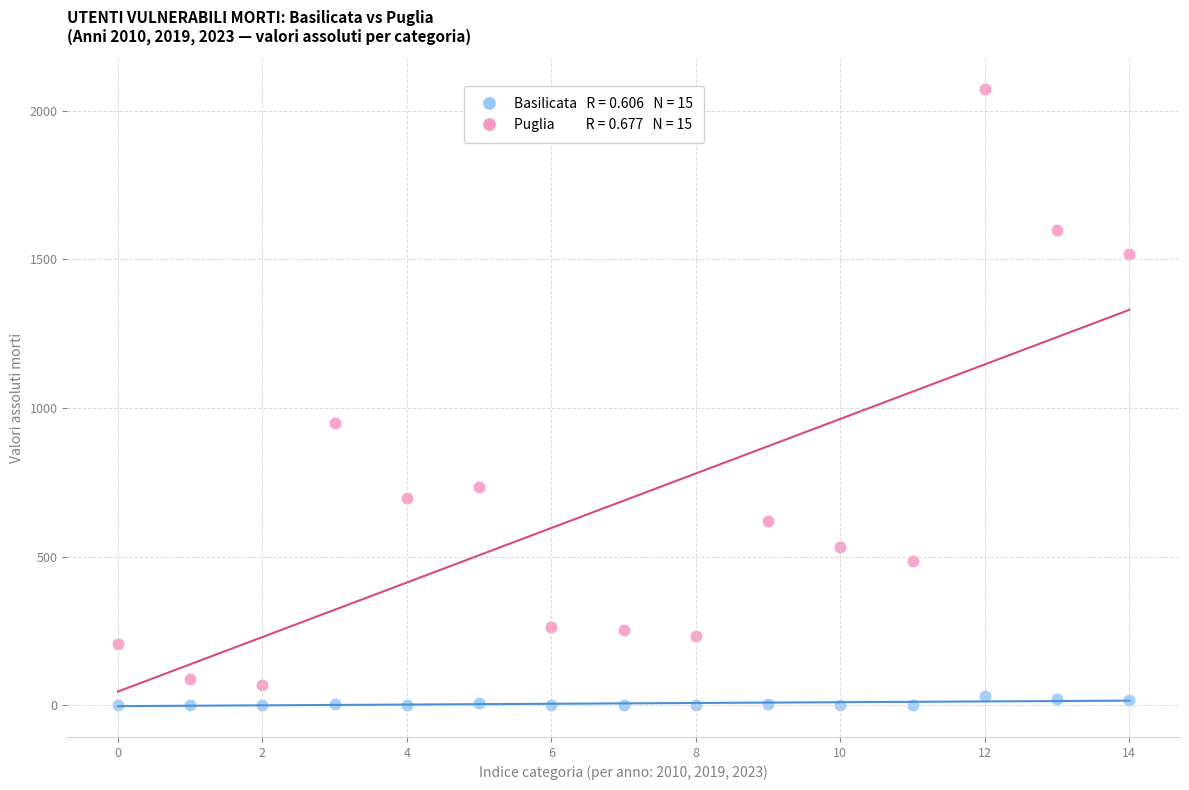

Across all series, what Y value is closest to 1036?

950